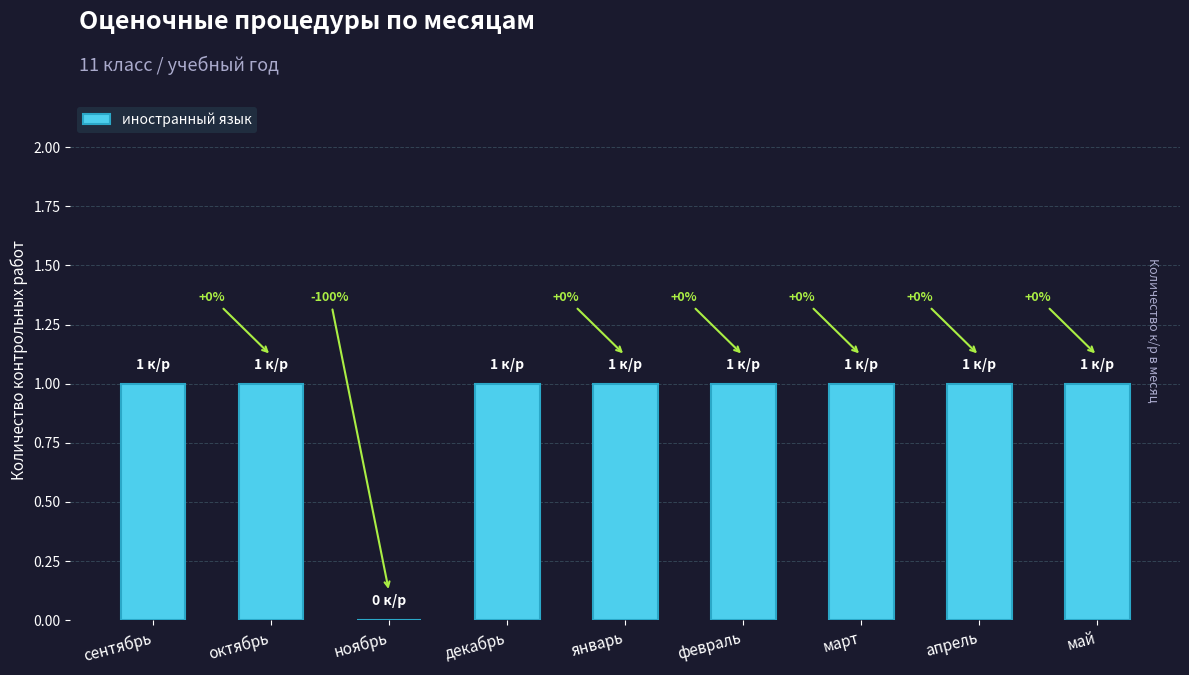

What is the ratio of the value at сентябрь to the value at апрель?

1.0